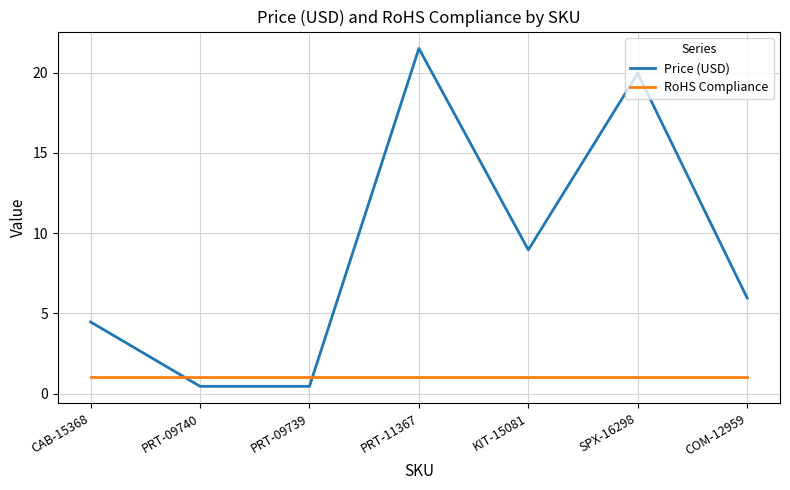

At CAB-15368, list the series in order from largest to smallest.

Price (USD), RoHS Compliance